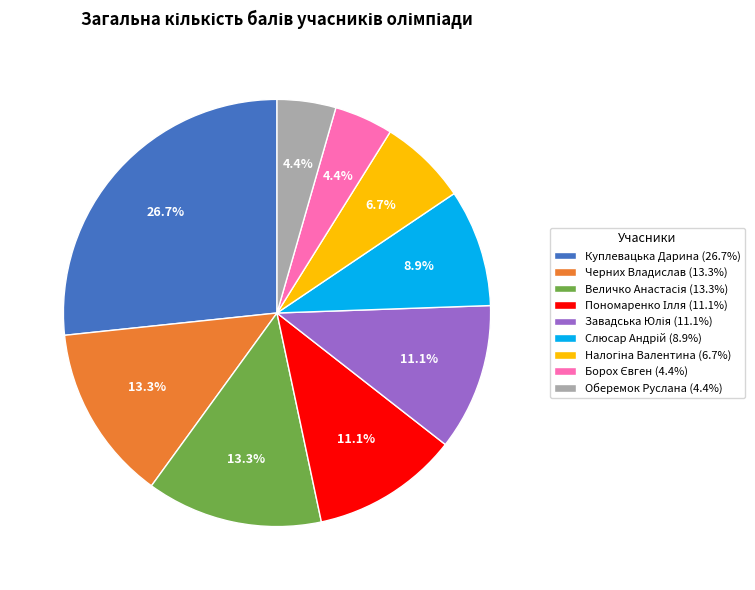

Does Черних Владислав (13.3%) represent more than half of the total?

No